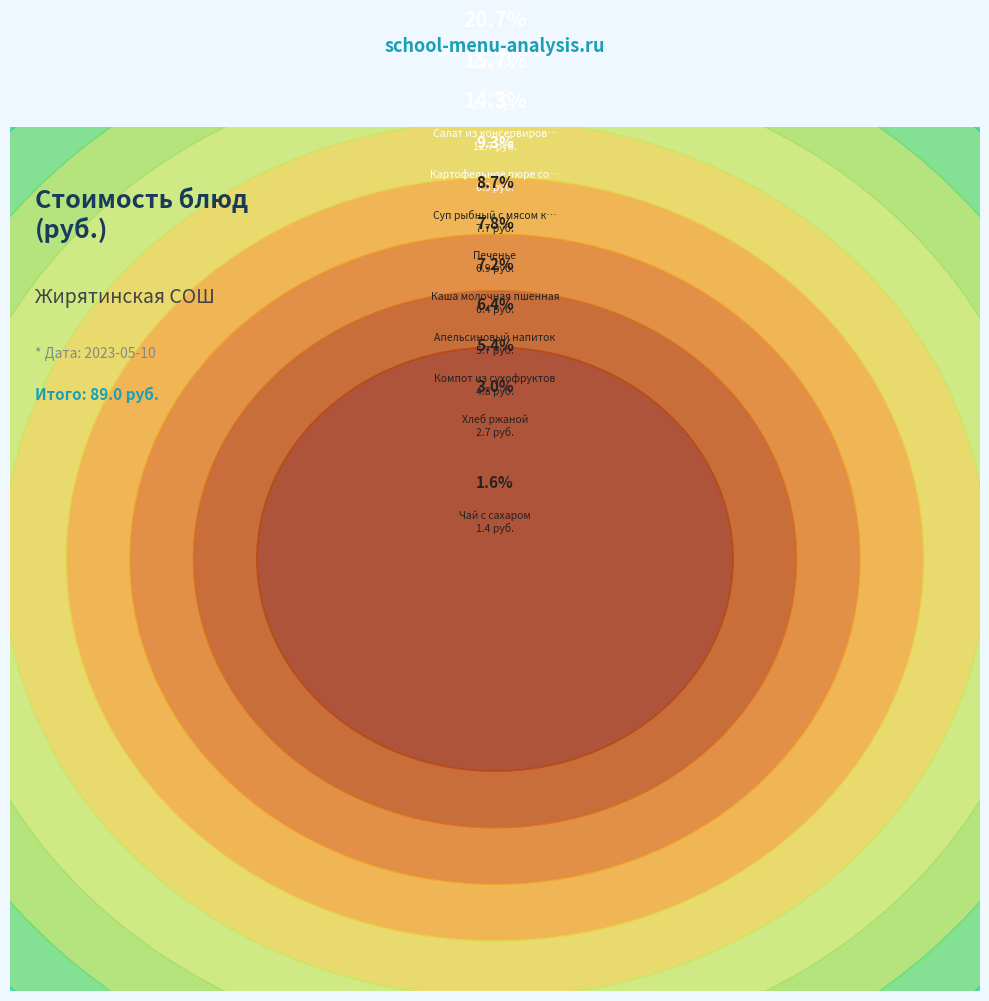

What percentage is NOT represented by Апельсиновый напиток?

93.6%